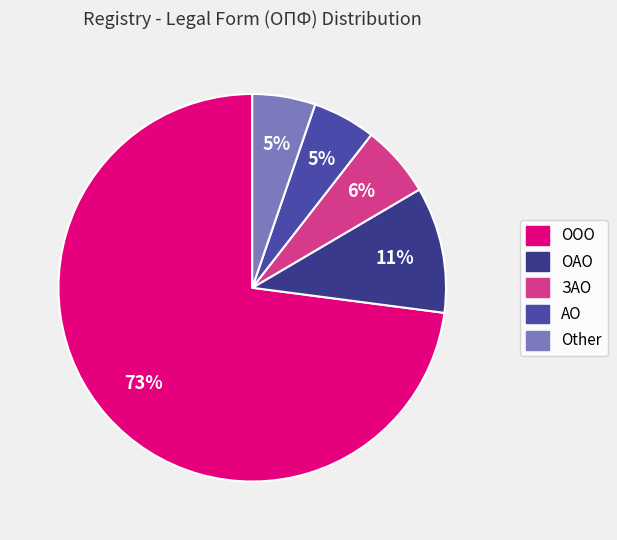

What percentage do ОАО and АО together represent?

15.8%